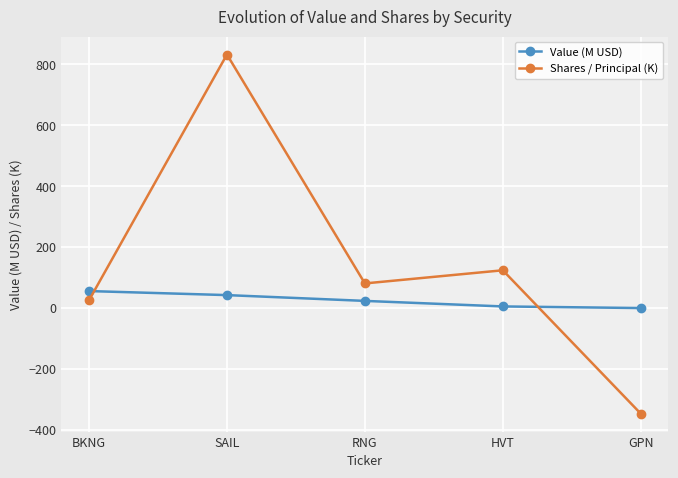

The Shares / Principal (K) series shows -542.1 at GPN. True or false?

False